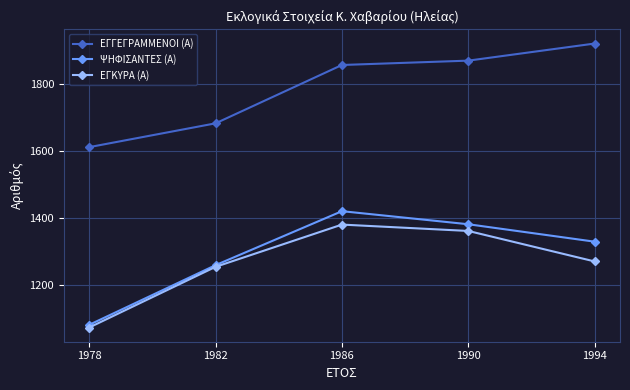

Is it true that ΕΓΚΥΡΑ (Α) equals 1270 at 1994?

True